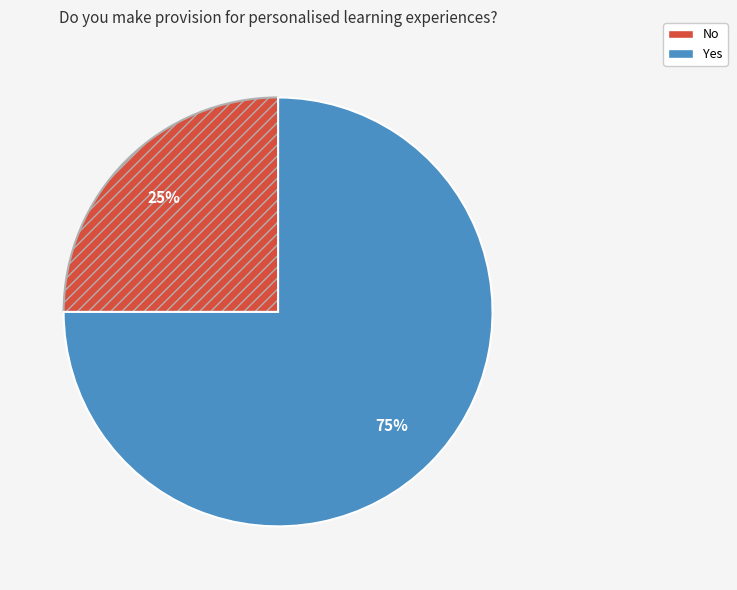

Does Yes represent more than half of the total?

Yes